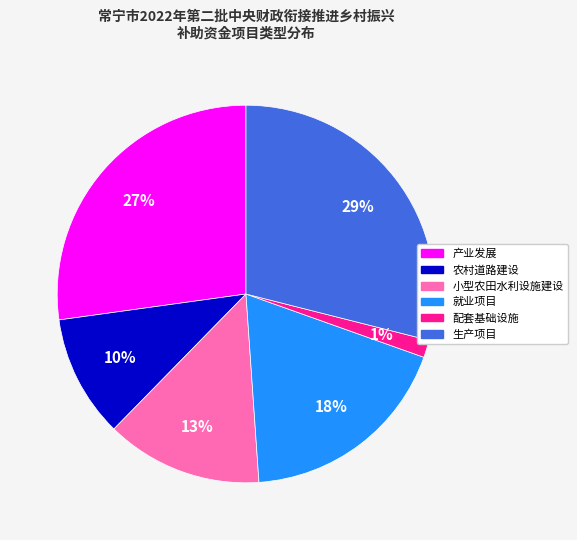

What is the ratio of the value at 小型农田水利设施建设 to the value at 农村道路建设?

1.3